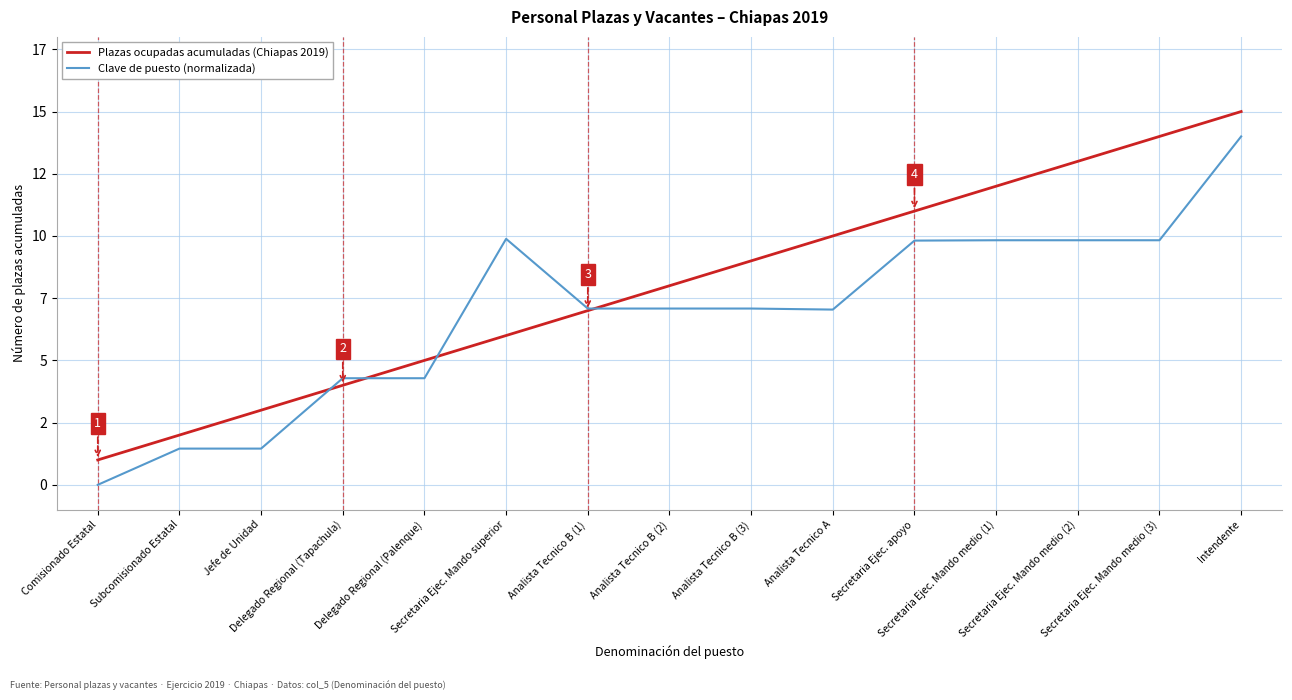

What is the label of the 15th point from the right?

Comisionado Estatal